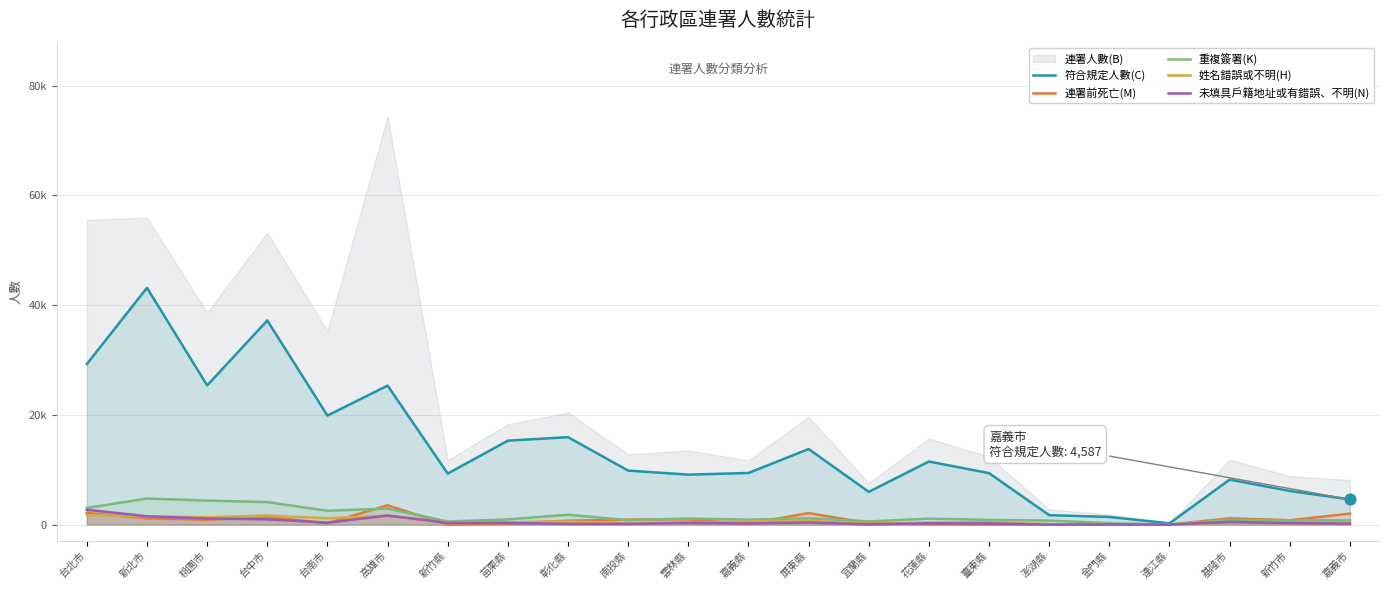

At which category is the sum across all series the highest?

新北市